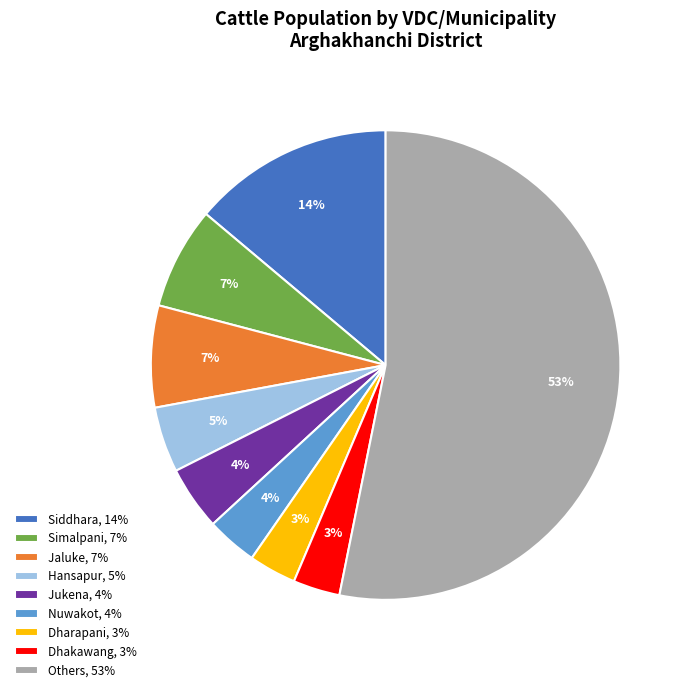

What is the majority slice?

Others, 53%